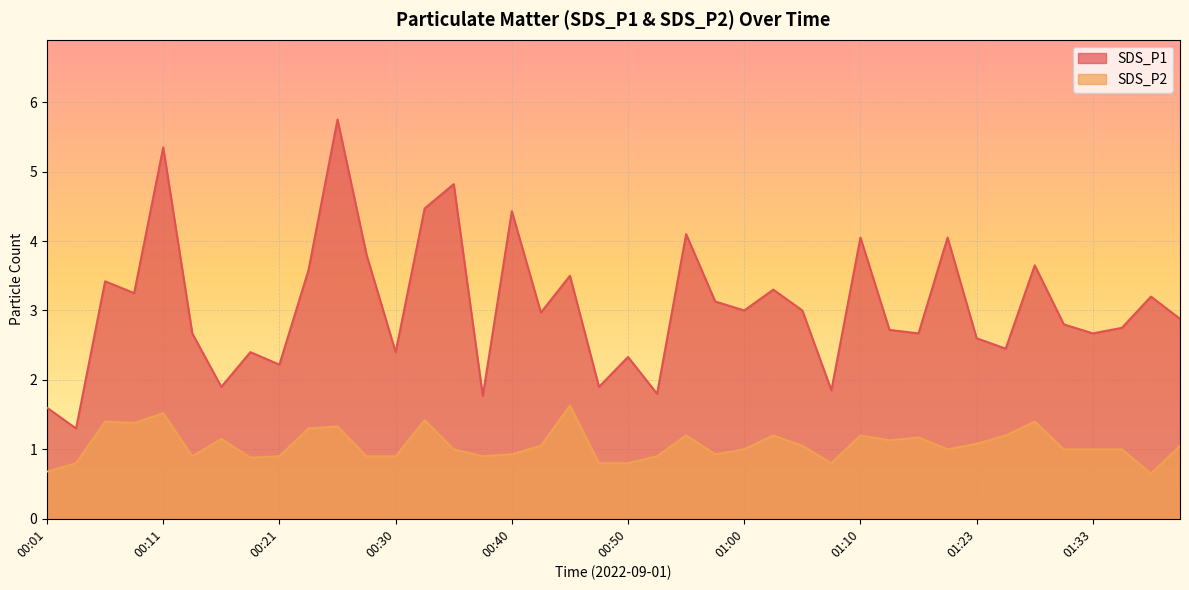

How many series are shown in this chart?

2